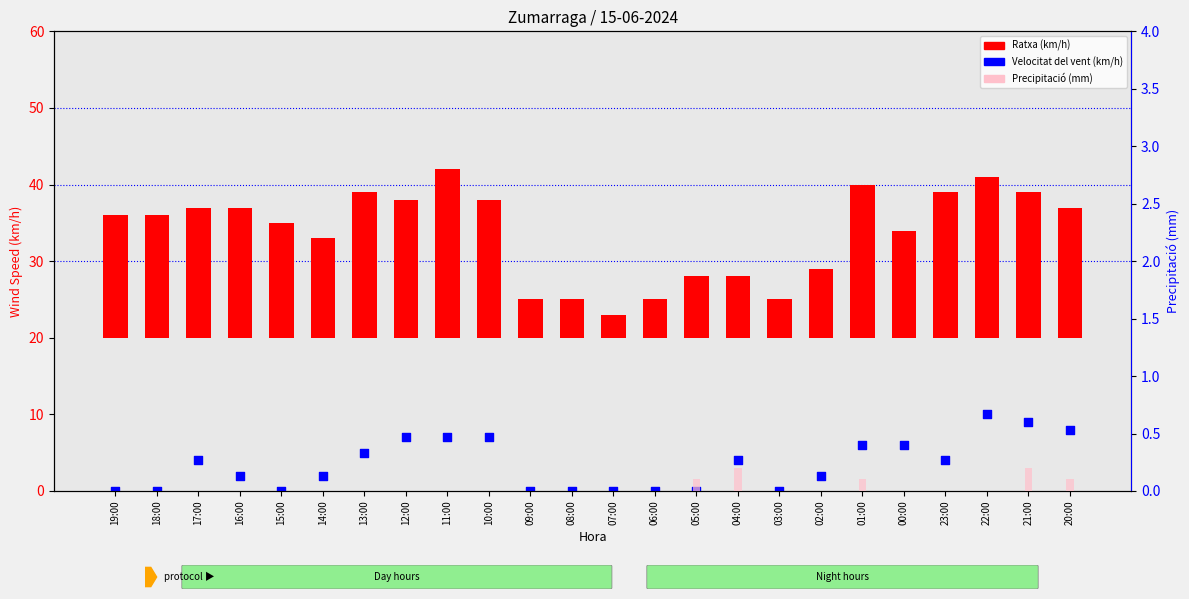

Which series has the largest total across all categories?

Ratxa (km/h)